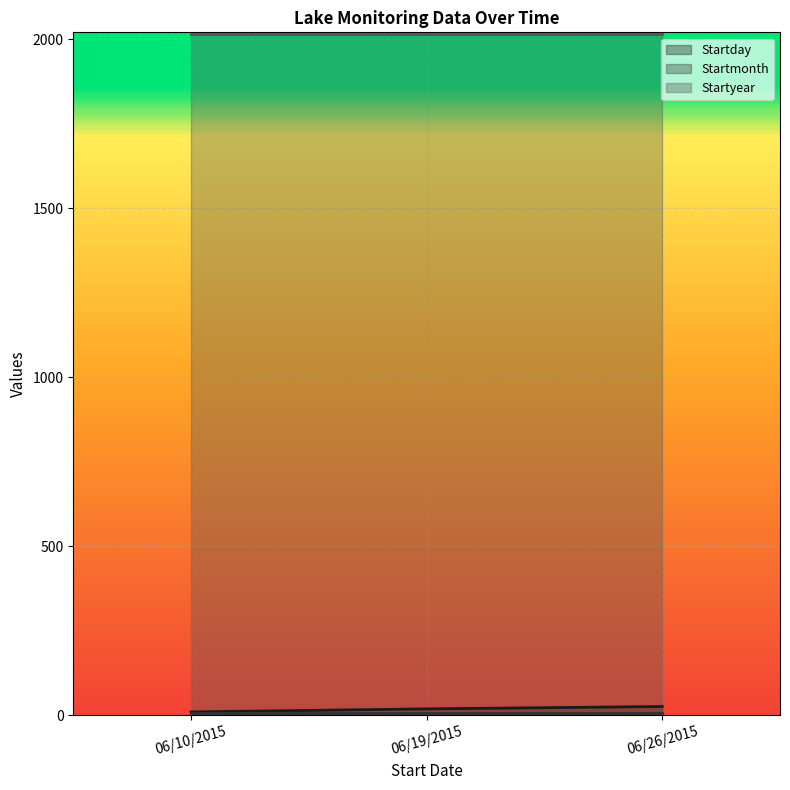

True or false: Startyear has a value of 2015 at 06/19/2015.

True